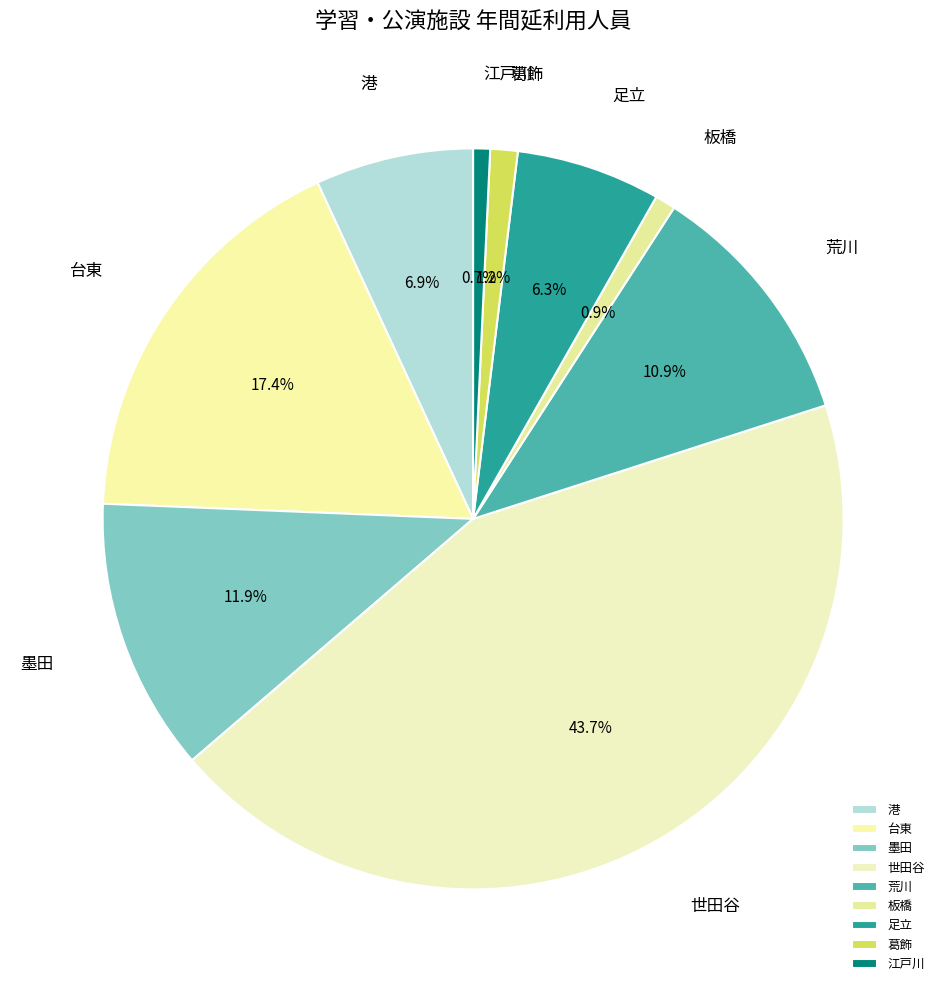

Between 足立 and 荒川, which is larger?

荒川